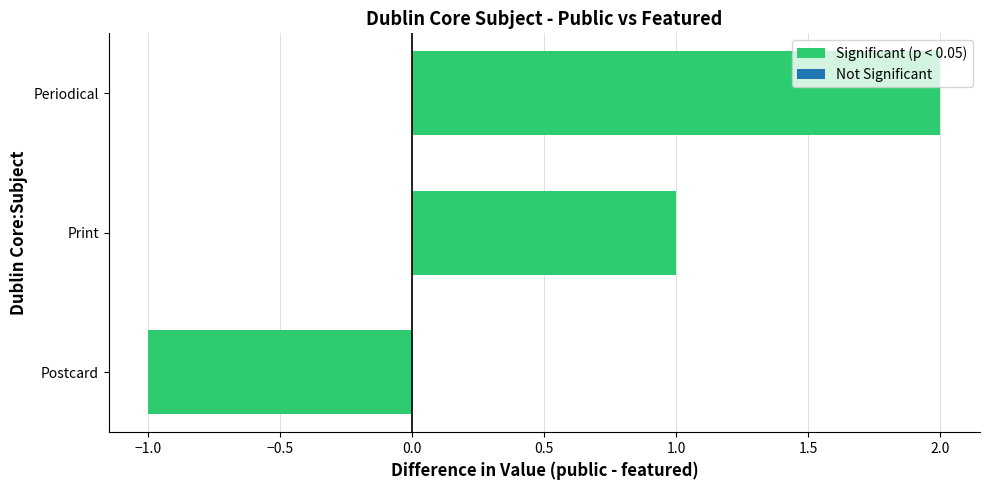

List the labels in order of value, largest first.

Periodical, Print, Postcard